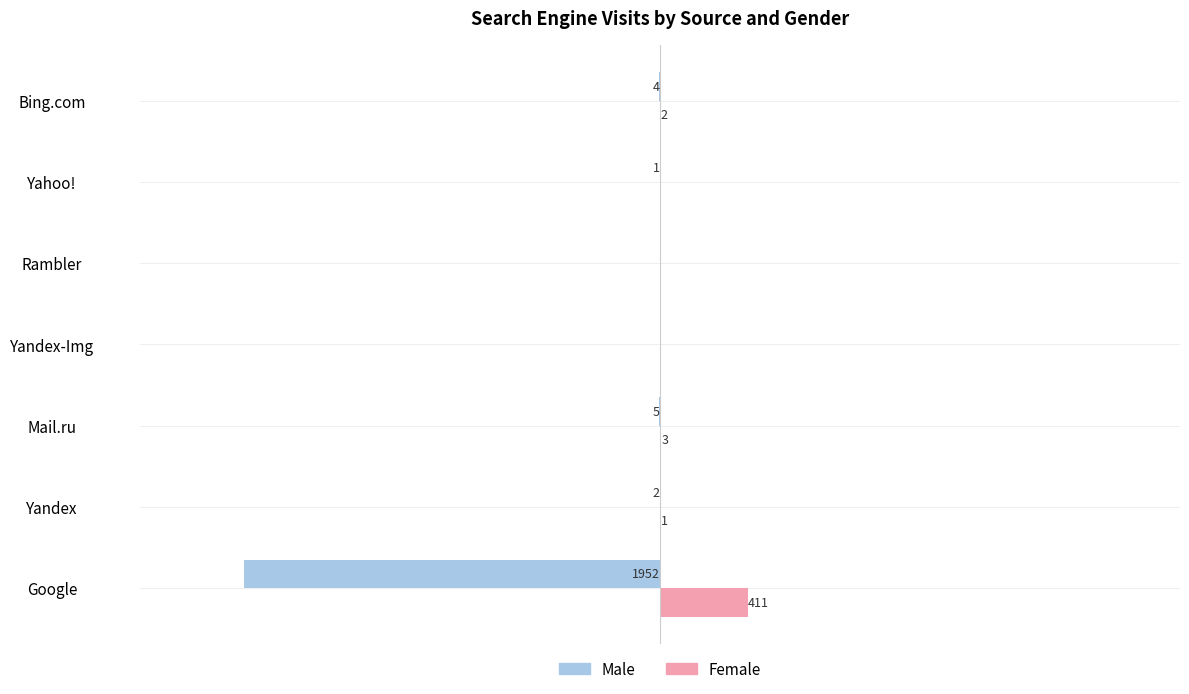

Where is Female nearest to the value 205?

Mail.ru